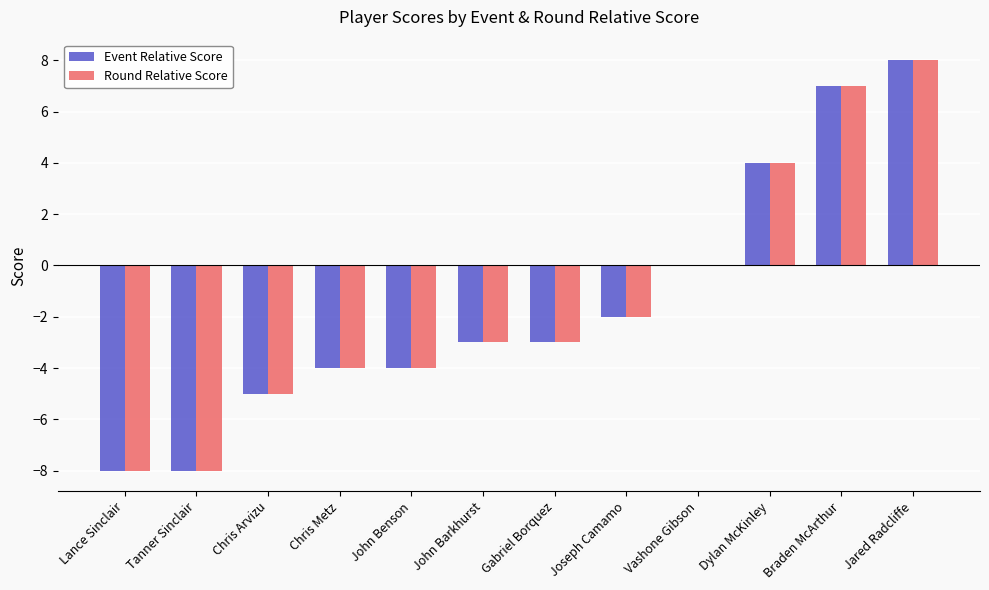

How many data points in Round Relative Score are above -3?

5